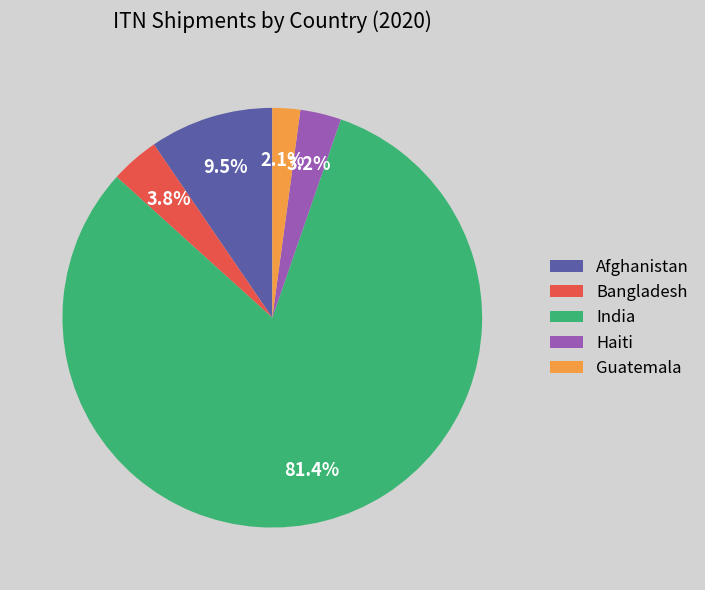

The Afghanistan slice represents 1% of the pie. True or false?

False